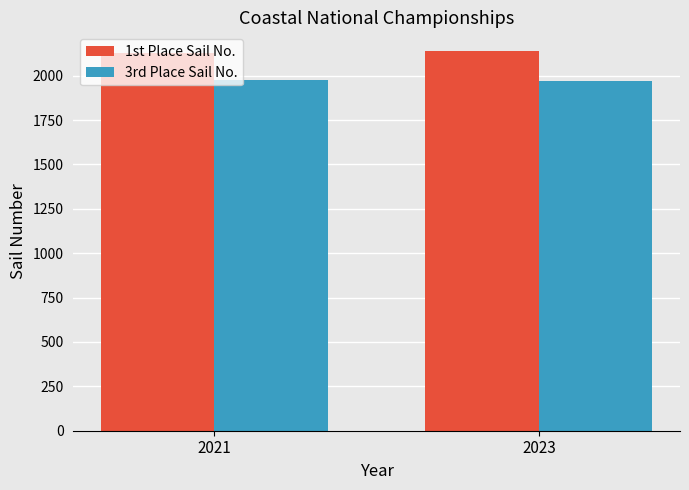

What is the difference between the highest and lowest values at 2023?

165